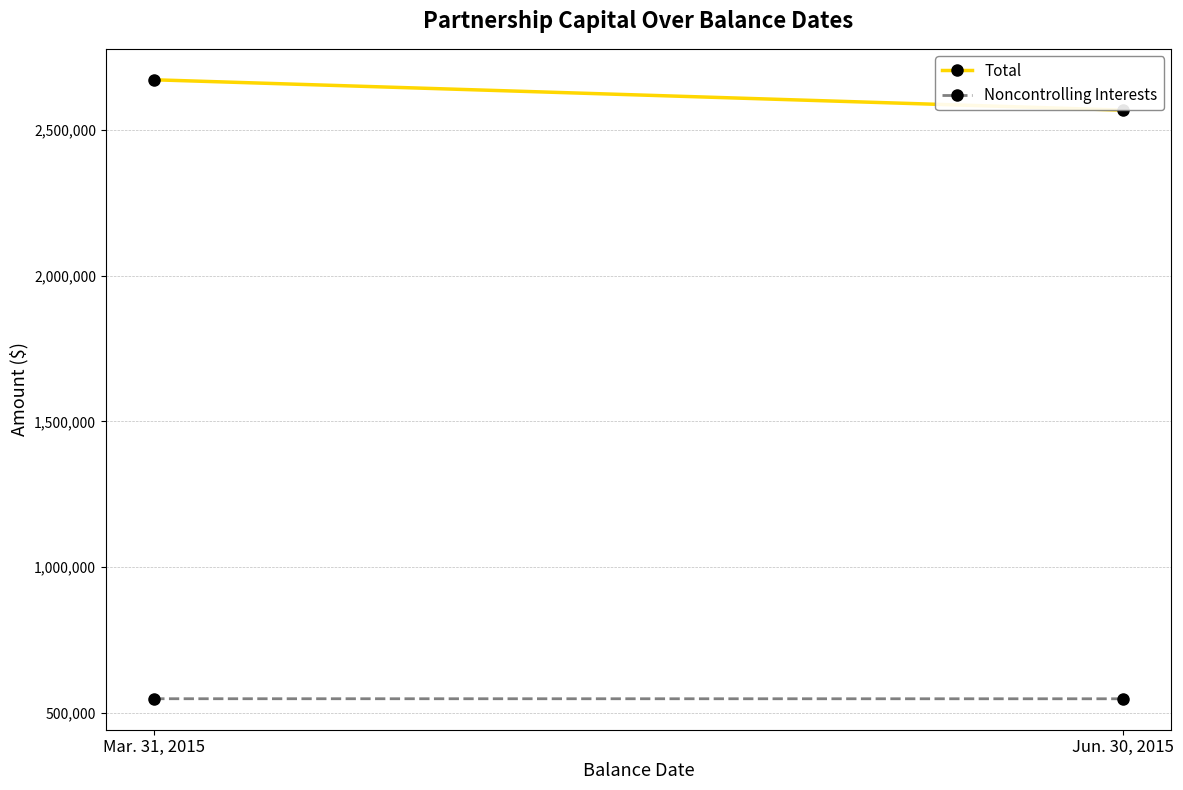

Between Mar. 31, 2015 and Jun. 30, 2015, which is larger?

Mar. 31, 2015